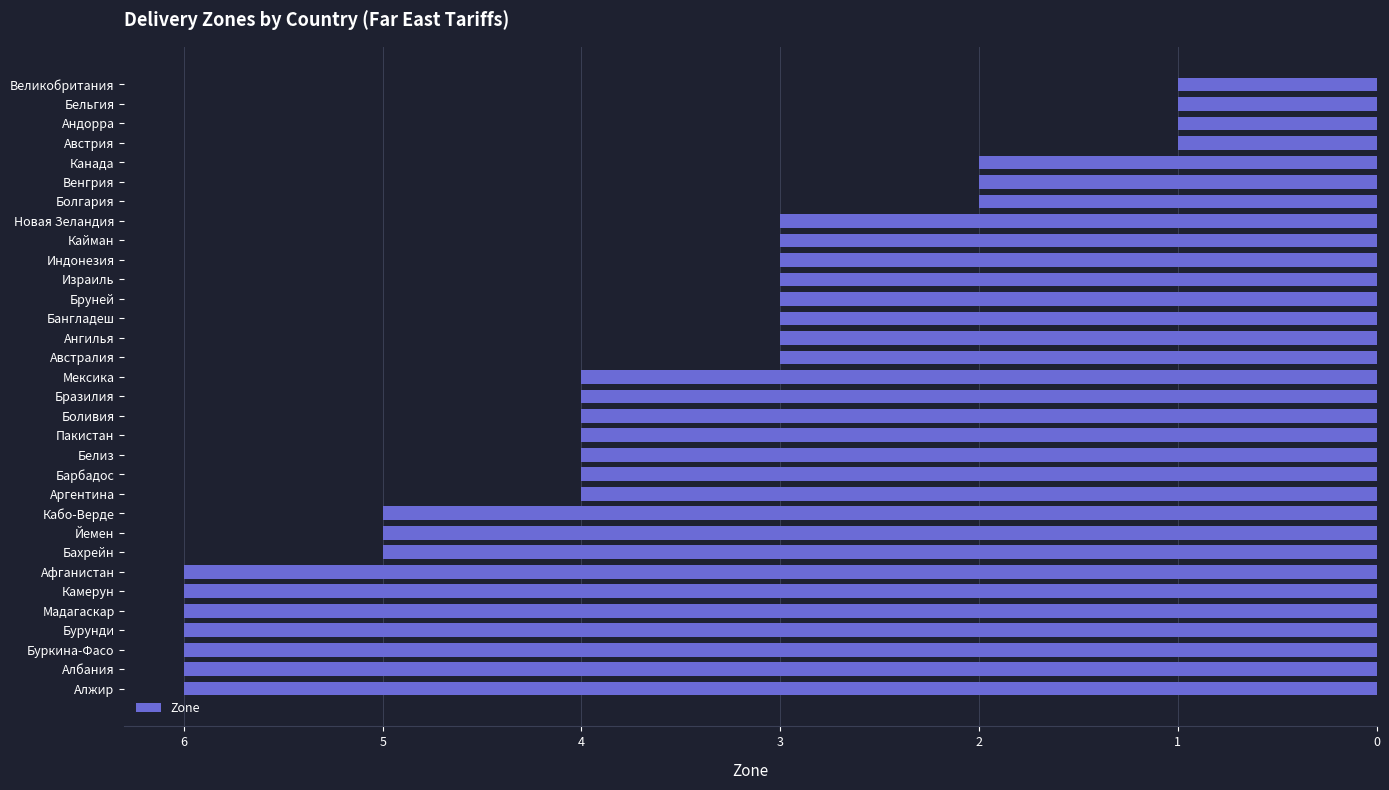

True or false: the data shows 1 at Израиль.

False